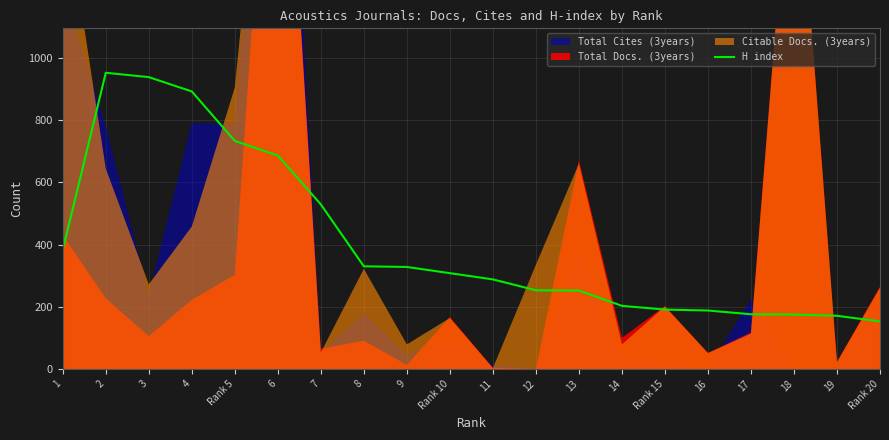

At which label does the data first exceed 308?

1